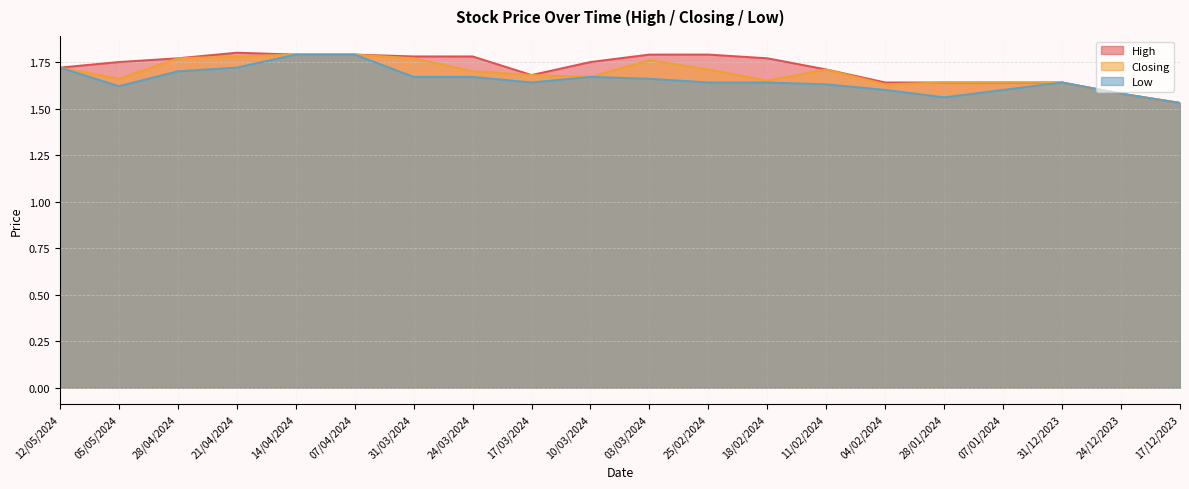

Which series changed the most between 31/03/2024 and 11/02/2024?

High